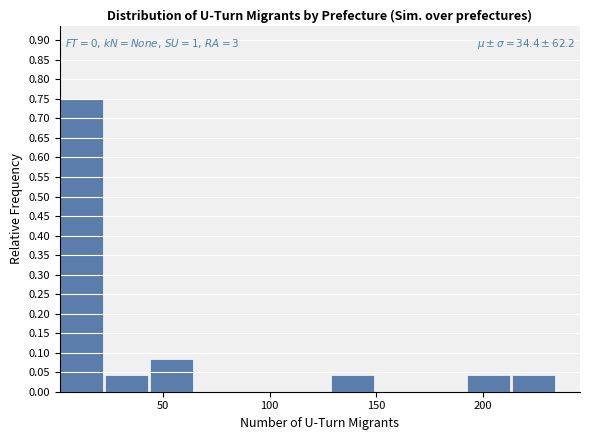

Which range on the x-axis has the tallest bar?

0 to 25